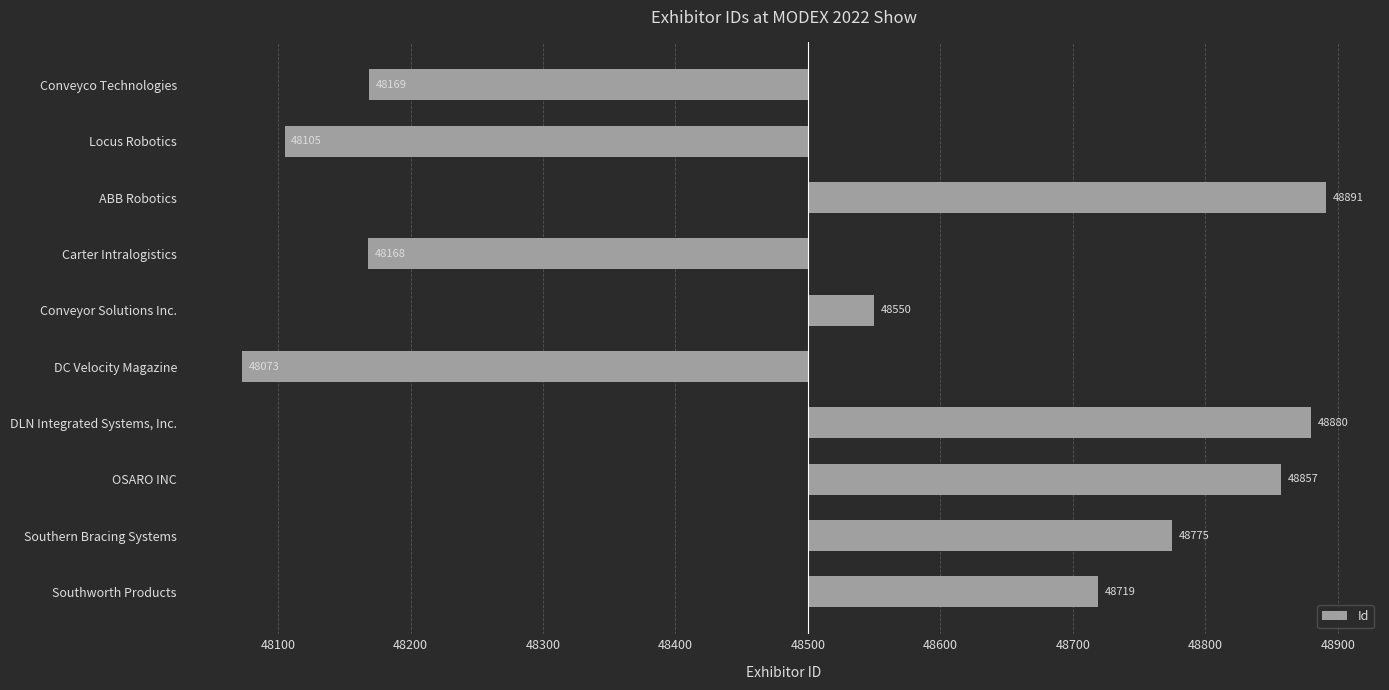

What is the difference between the second highest and minimum values?

807